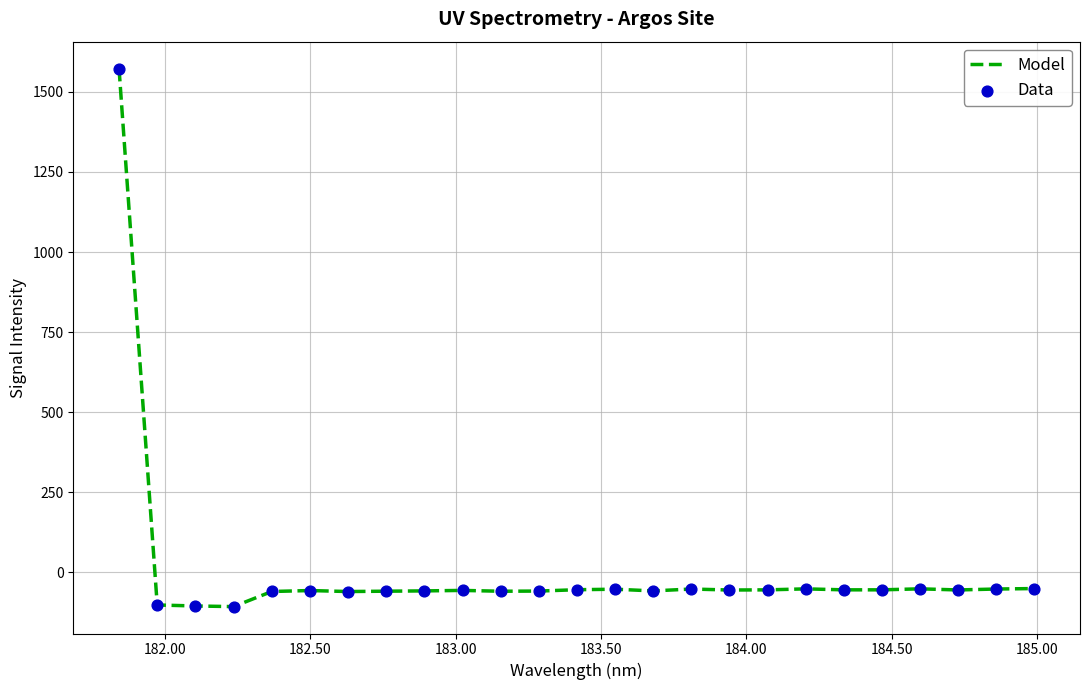

What is the minimum value shown in the chart?

-106.6